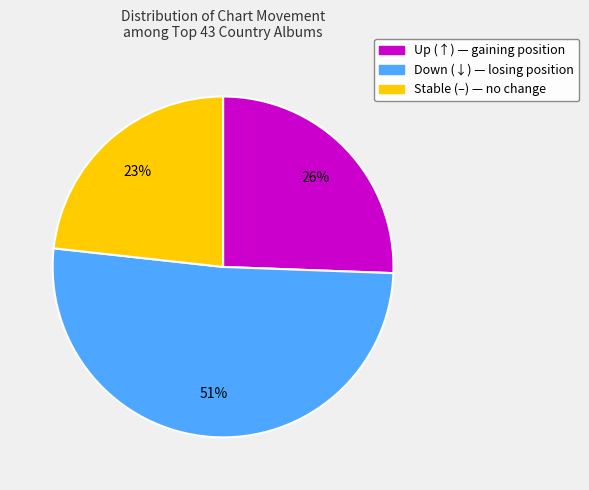

To the nearest percent, what is the difference between the largest and smallest slice percentages?

28%